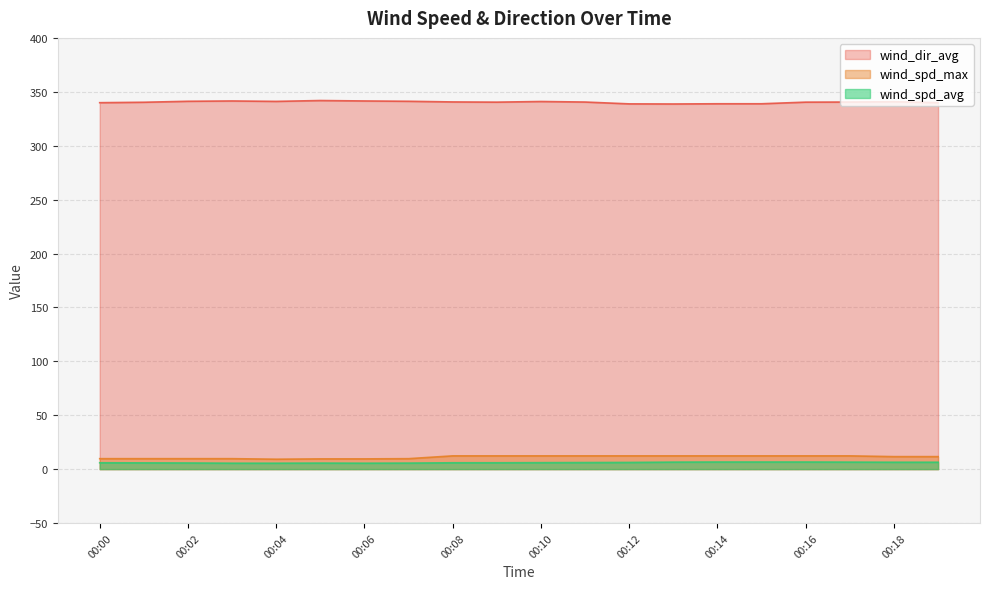

What is the difference between the maximum and second lowest values in the wind_spd_max series?

2.8